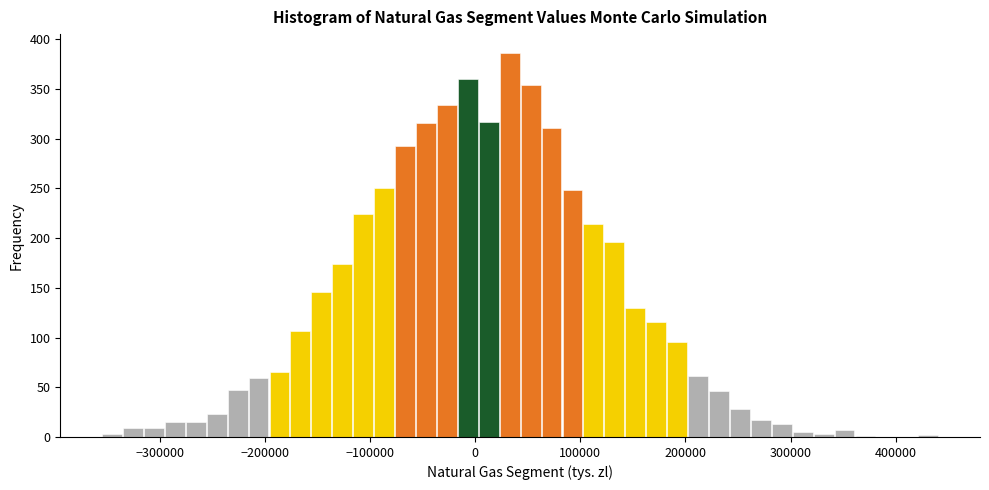

Read against the x-axis, roughly where is the centre of the tallest bar?

30000